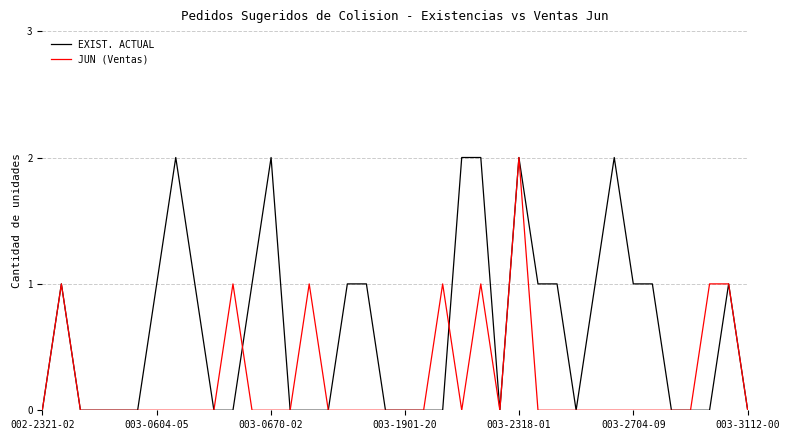

Rank the series by their average value, from highest to lowest.

EXIST. ACTUAL, JUN (Ventas)